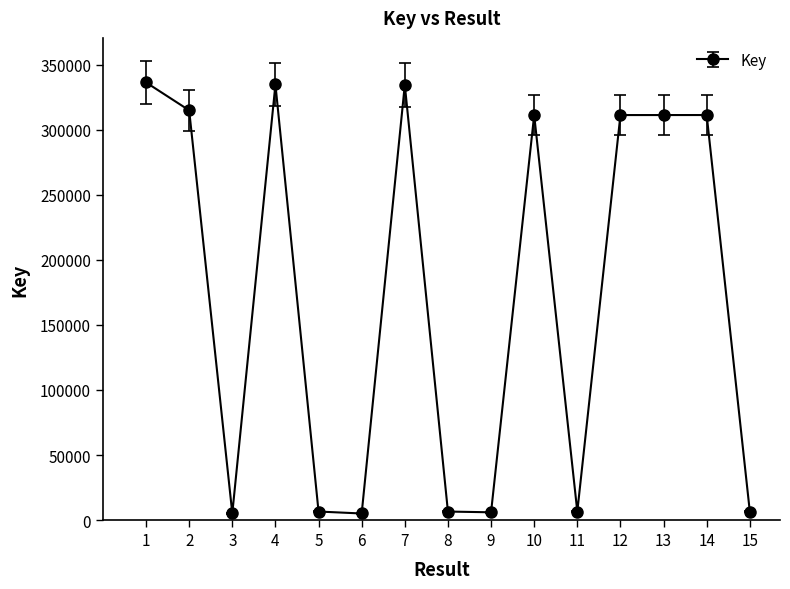

True or false: the data has more than 2 interior local peaks.

True